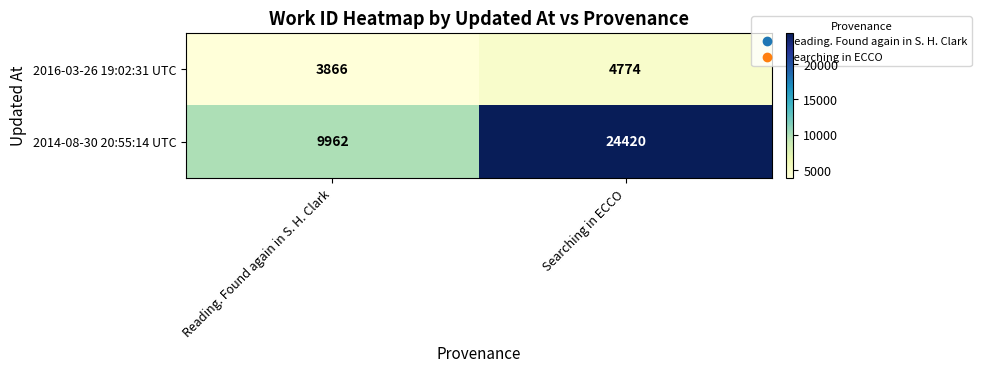

Which series has the widest spread of values?

2014-08-30 20:55:14 UTC